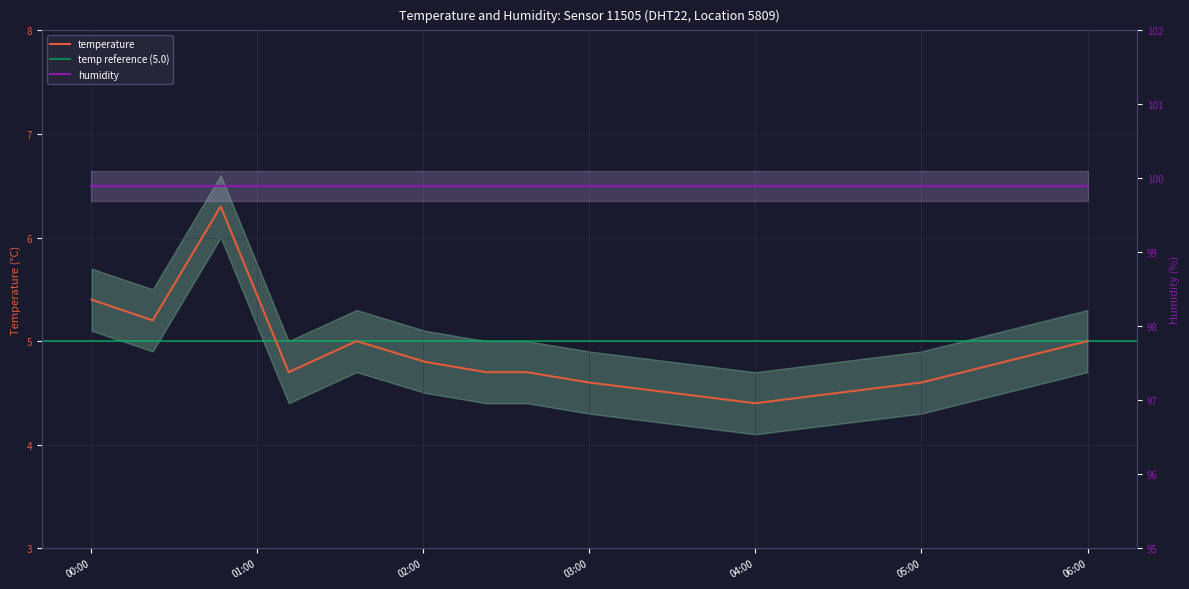

True or false: the data shows 3.2 at 2023-12-20T05:30:00.

False